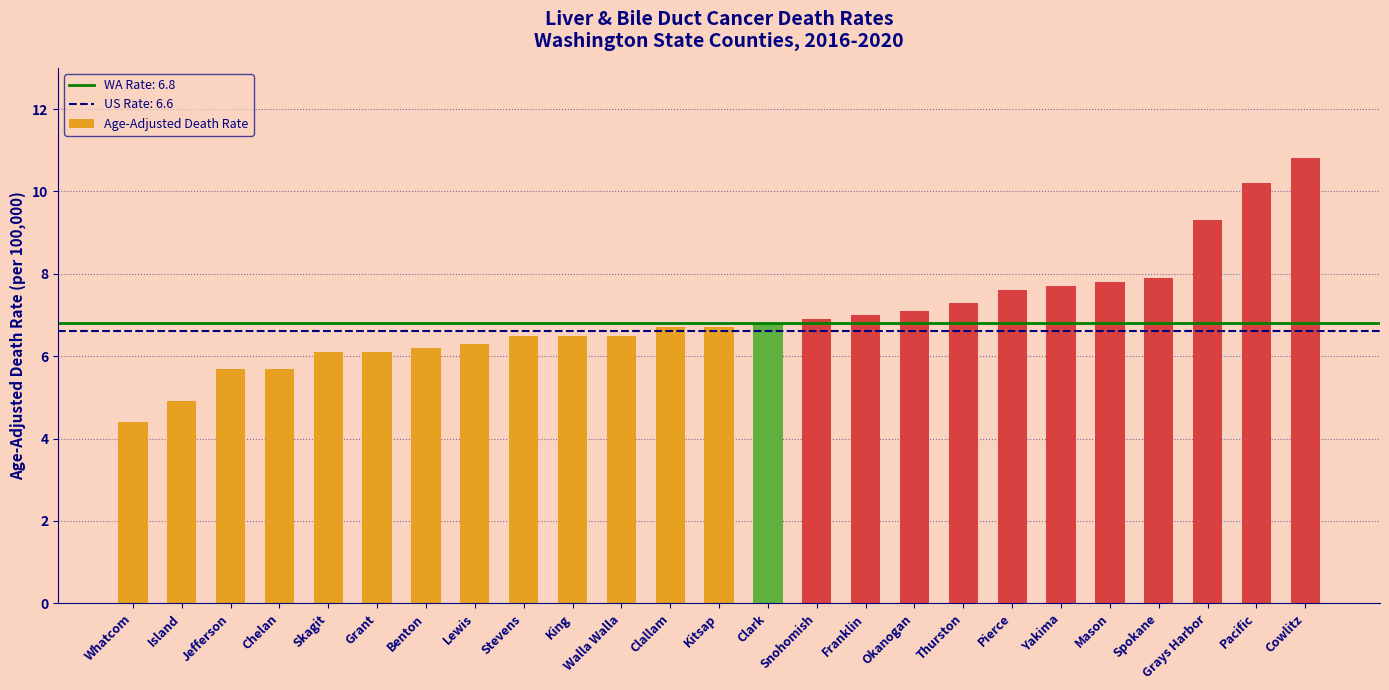

Reading right to left, what are all the values shown in this chart?

10.8	10.2	9.3	7.9	7.8	7.7	7.6	7.3	7.1	7.0	6.9	6.8	6.7	6.7	6.5	6.5	6.5	6.3	6.2	6.1	6.1	5.7	5.7	4.9	4.4